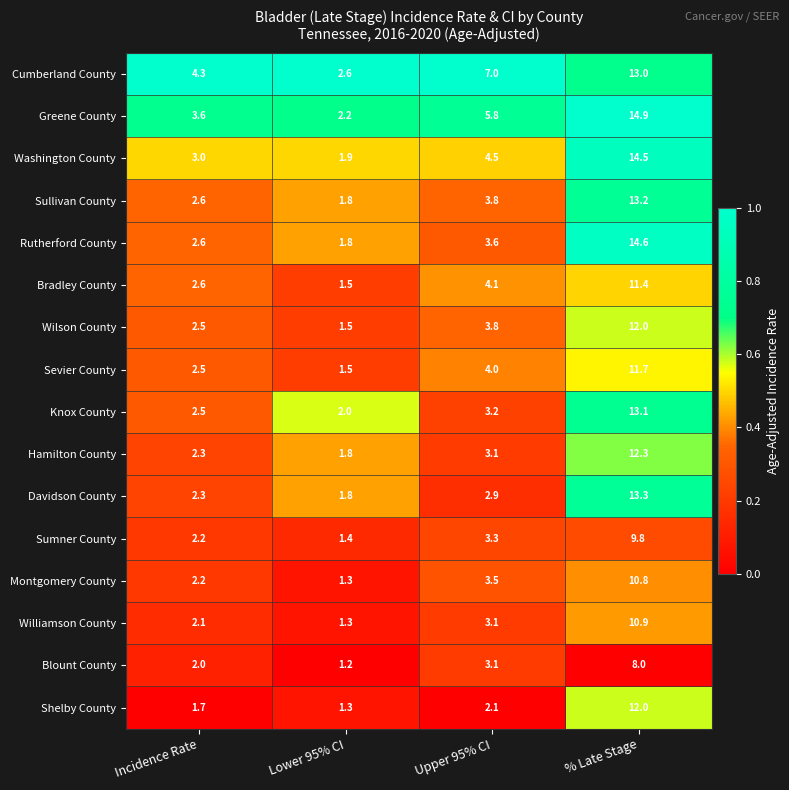

Where is Williamson County nearest to the value 6?

Upper 95% CI